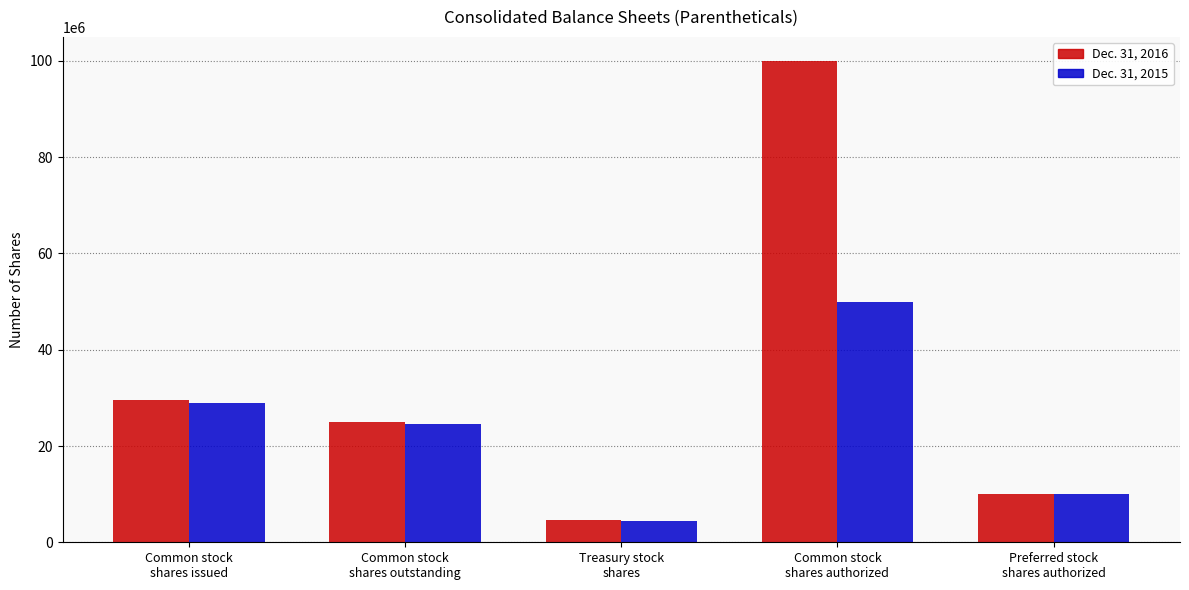

What is the label of the 5th bar from the left?

Preferred stock
shares authorized